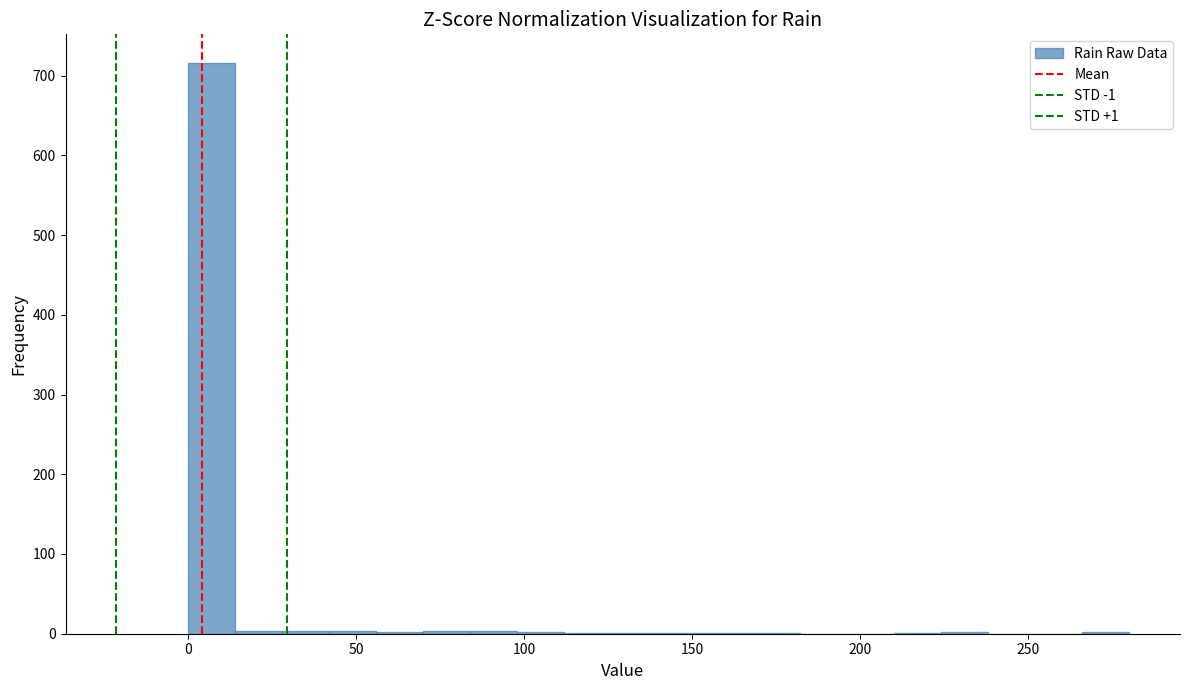

Read against the x-axis, roughly where is the centre of the tallest bar?

5